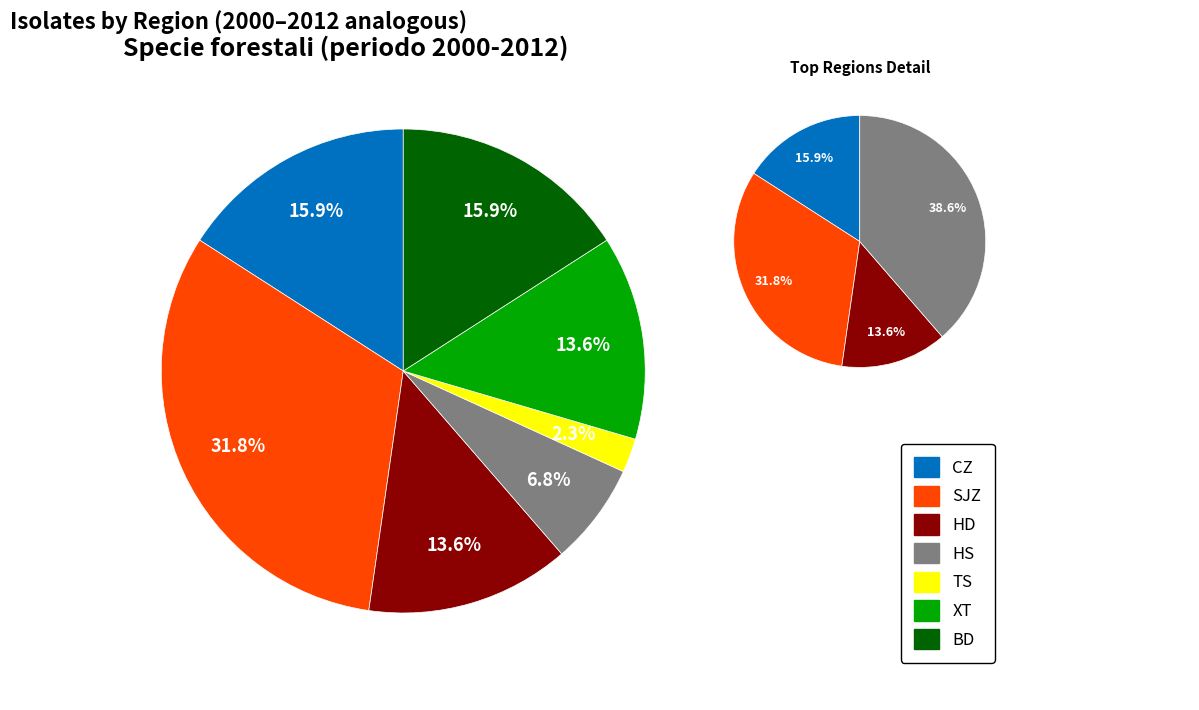

Which has a higher value, SJZ or TS?

SJZ